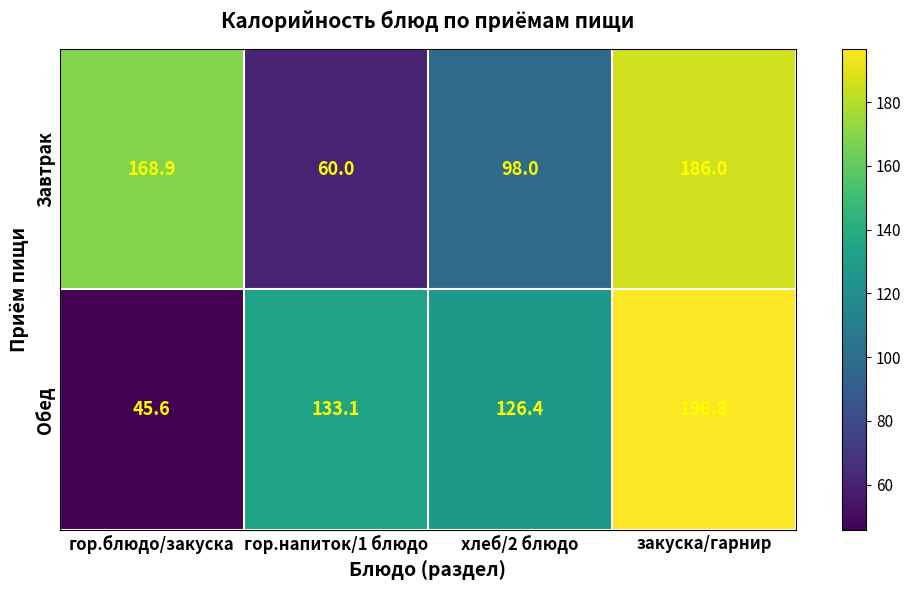

What is the highest value of the Завтрак series?

186.0